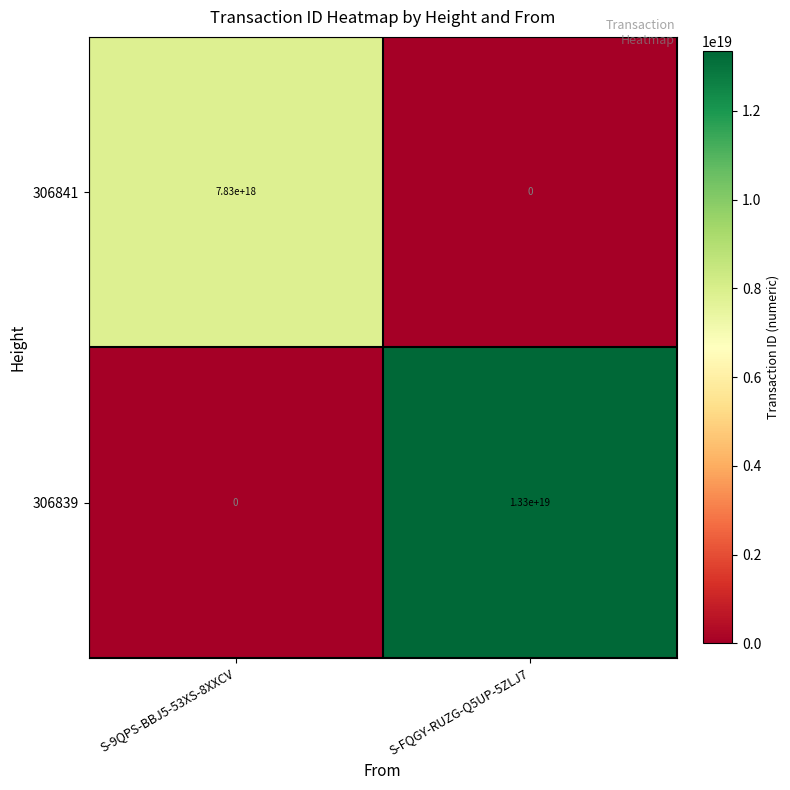

The 306839 series shows 13300000000000000000 at S-FQGY-RUZG-Q5UP-5ZLJ7. True or false?

True